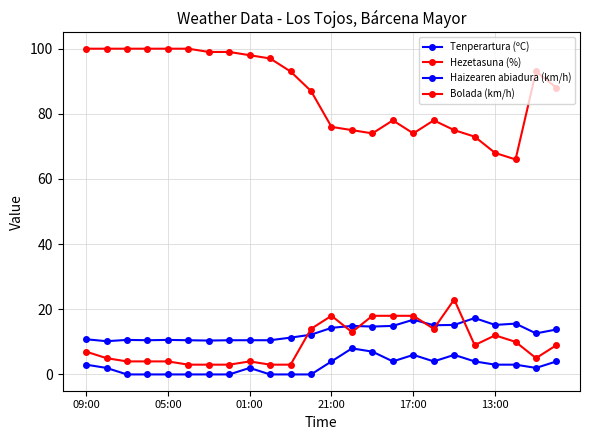

What is the highest value of the Bolada (km/h) series?

23.0